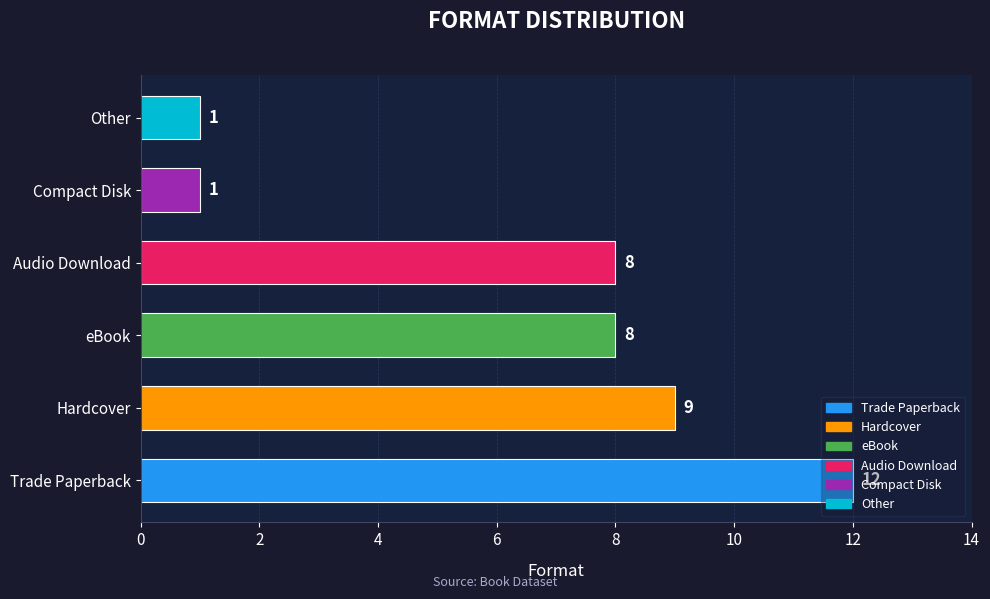

What is the maximum value shown in the chart?

12